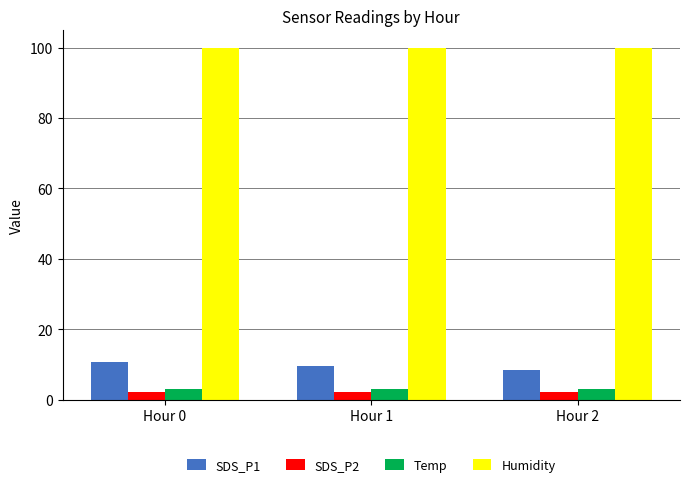

What are all the series names shown in the legend?

SDS_P1, SDS_P2, Temp, Humidity